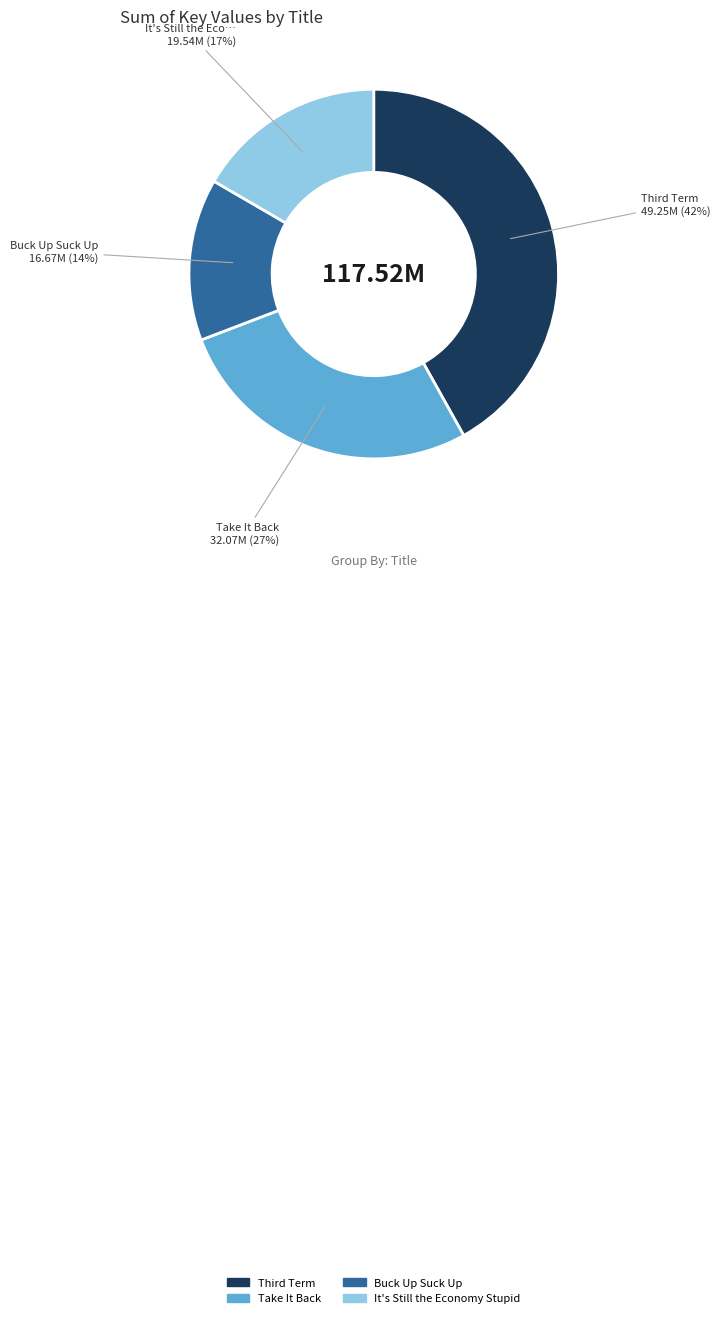

What percentage is the Take It Back slice, to the nearest percent?

27%